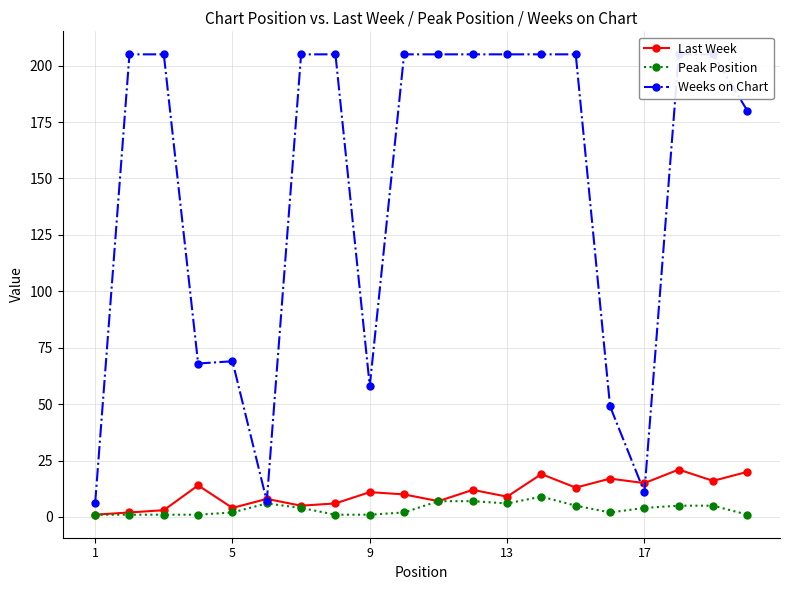

Is it true that Last Week equals 4 at 5?

True